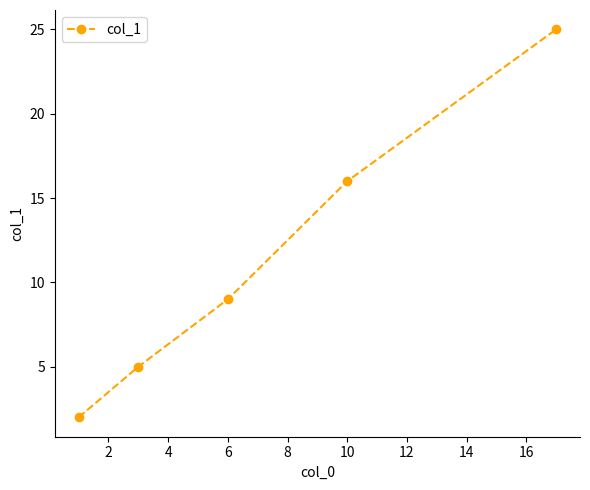

What is the difference between the maximum and minimum values?

23